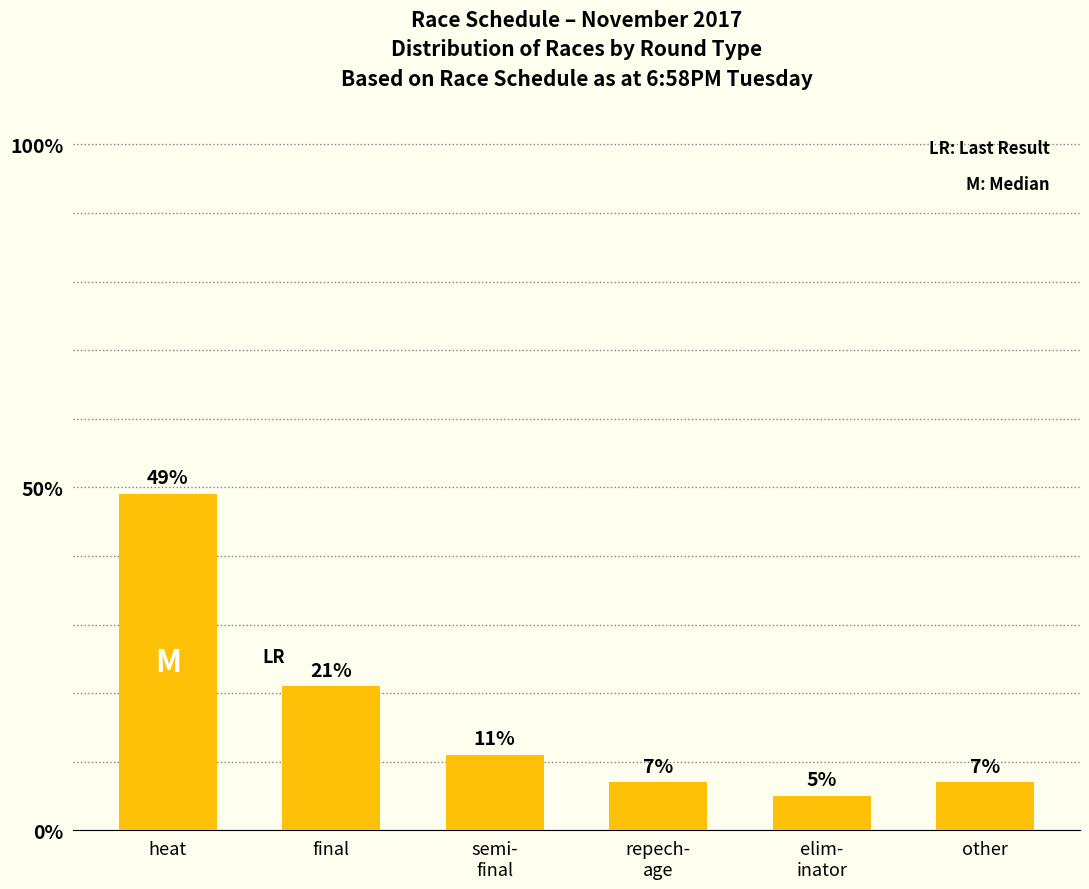

What is the label of the 4th bar from the left?

repech-
age